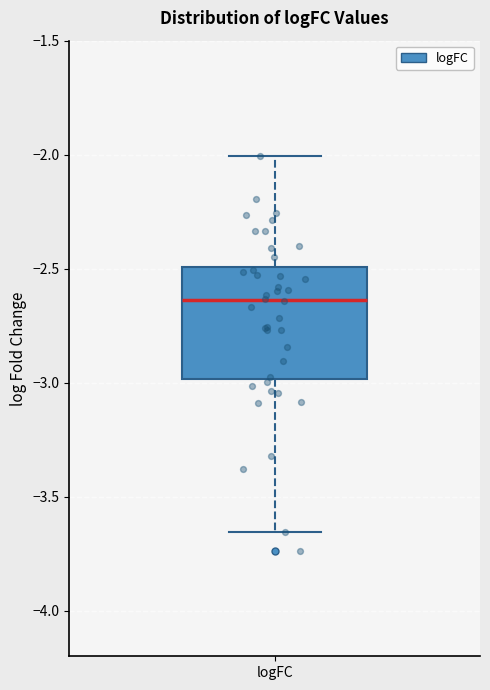

Read this box plot against the y-axis: the position of the median line, the range covered by the box, and the ends of both whiskers. The values are not printed on the chart, so give them approximately, as read against the axis.

median -2.65, box -3.00 to -2.50, whiskers -3.65 to -2.00